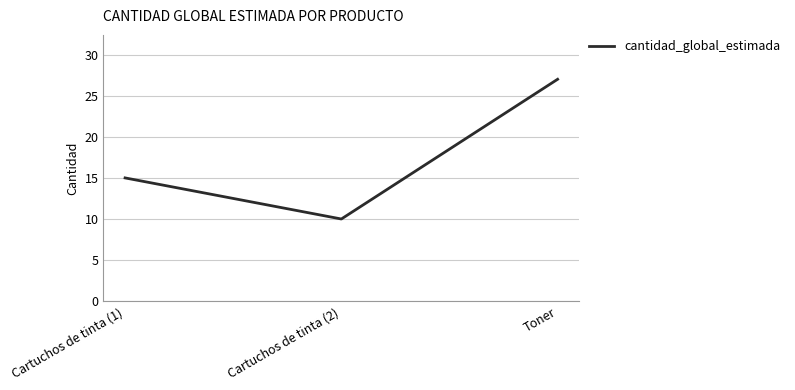

How many lines are shown in the chart?

1